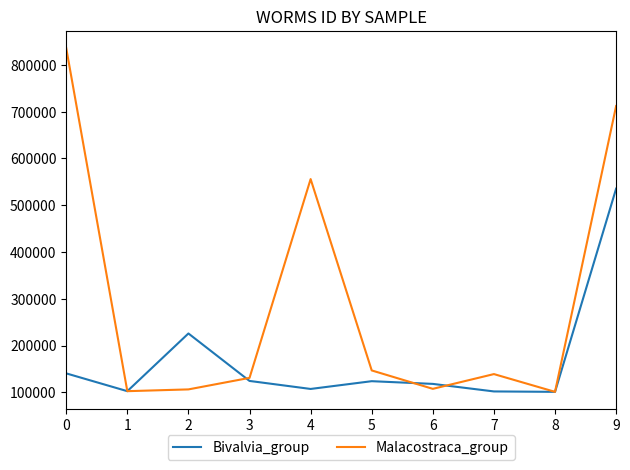

What are all the series names shown in the legend?

Bivalvia_group, Malacostraca_group